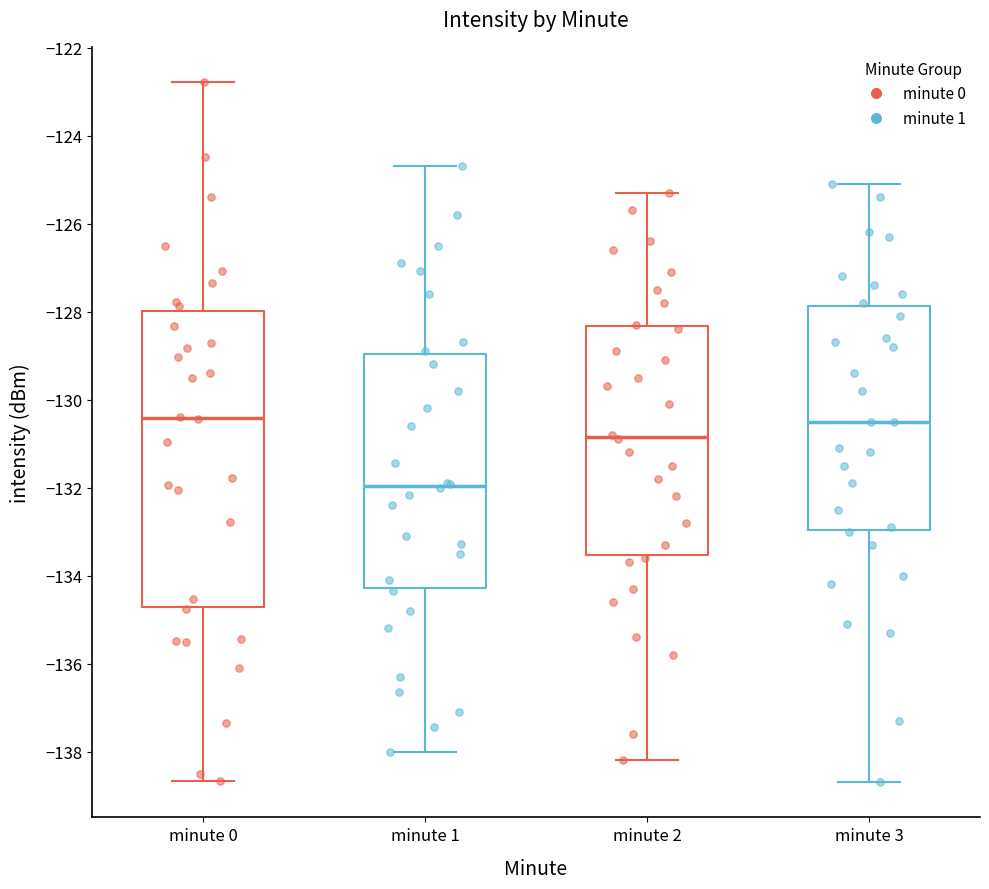

Which box is the tallest, from its lower edge to its upper edge?

minute 0